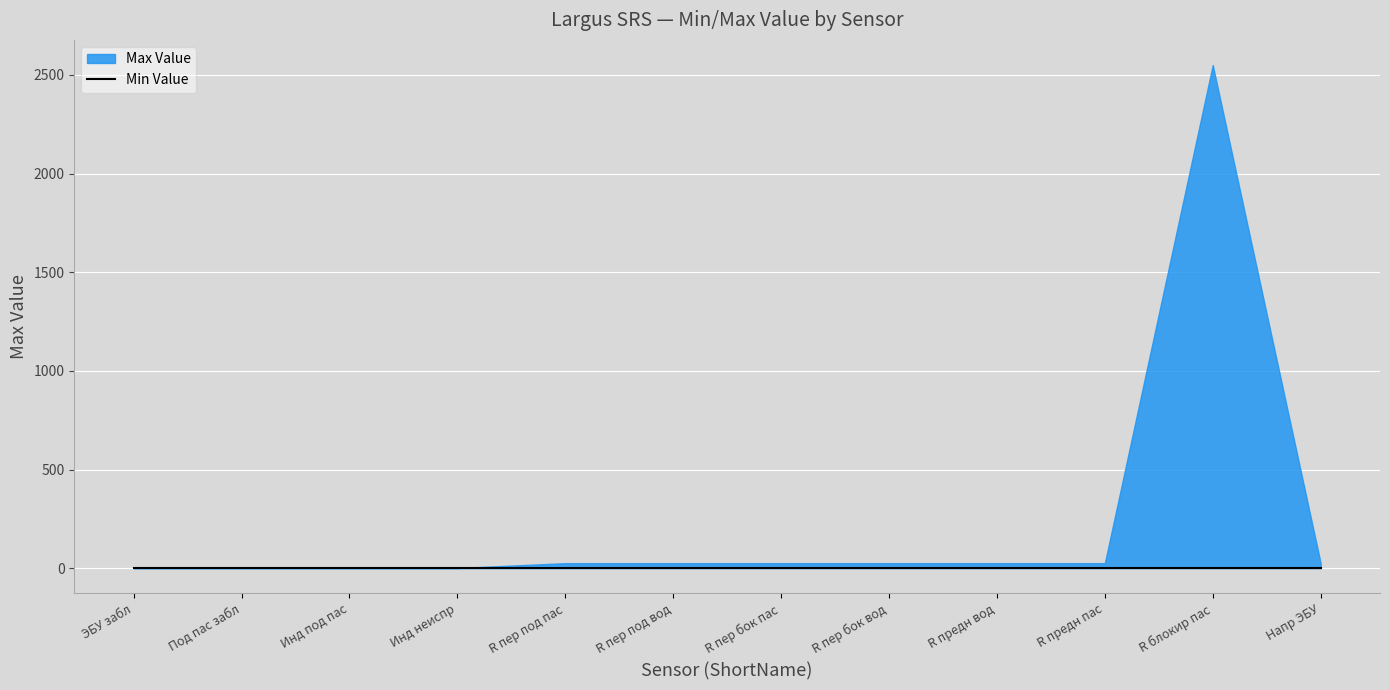

What is the total value across all series at ЭБУ забл?

1.0